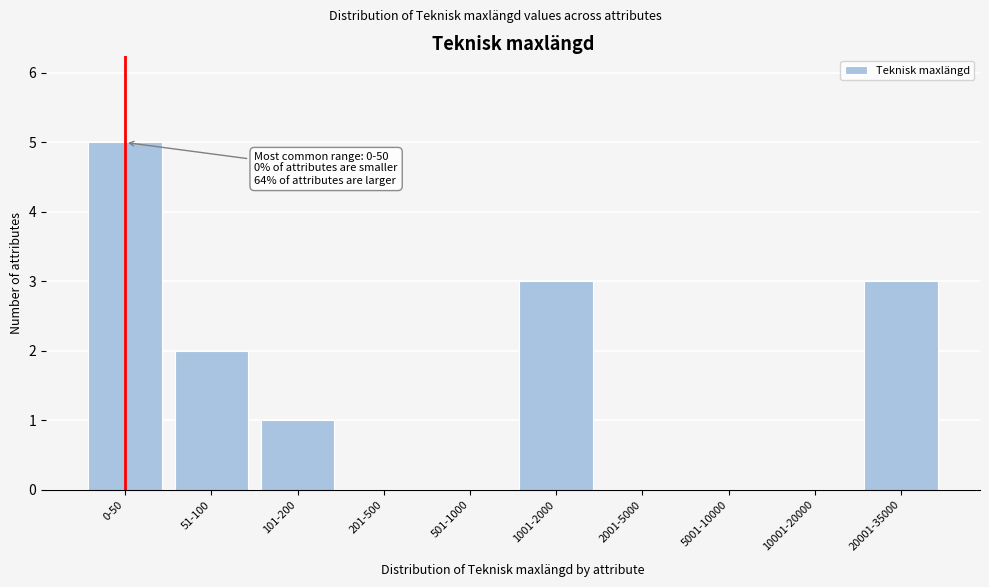

Reading left to right, what are all the values shown in this chart?

0-50=5	51-100=2	101-200=1	201-500=0	501-1000=0	1001-2000=3	2001-5000=0	5001-10000=0	10001-20000=0	20001-35000=3